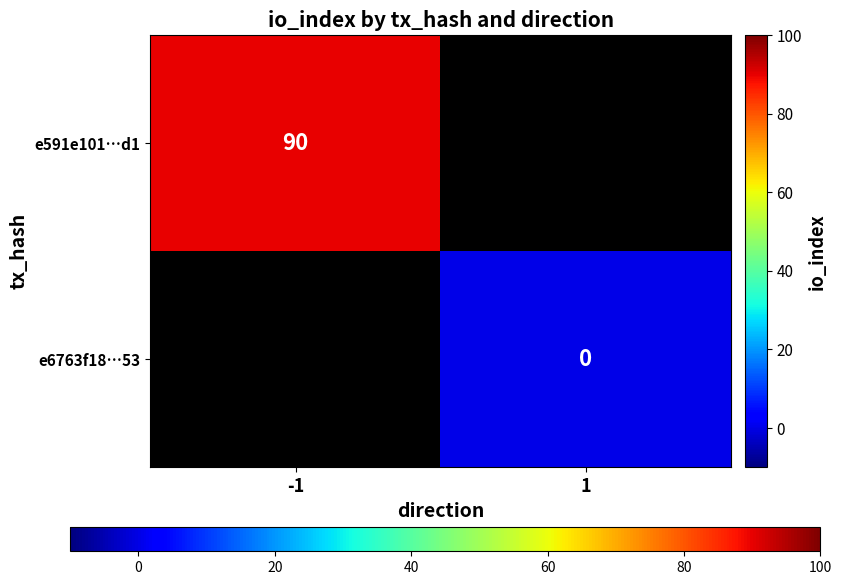

Which category has the highest value across all series?

-1